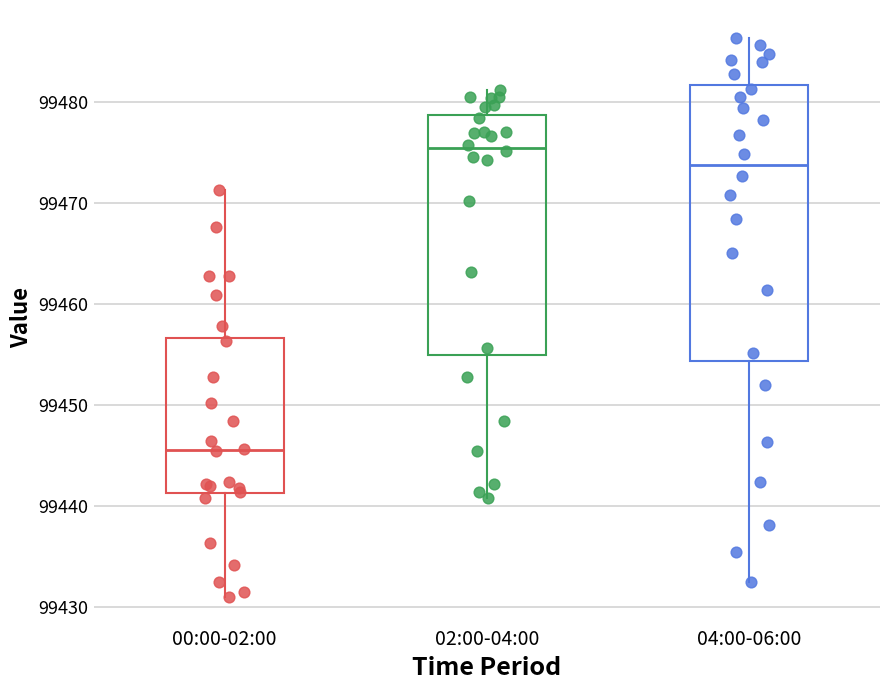

Which box has the lowest median line?

00:00-02:00